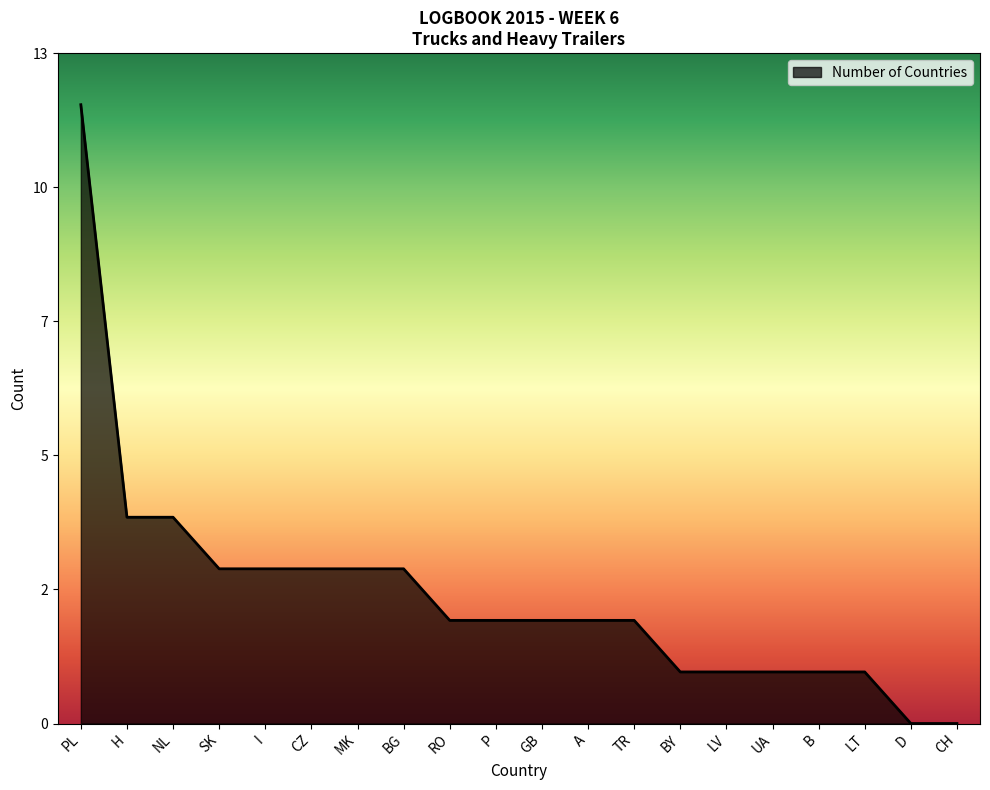

The value at H is 4. True or false?

True